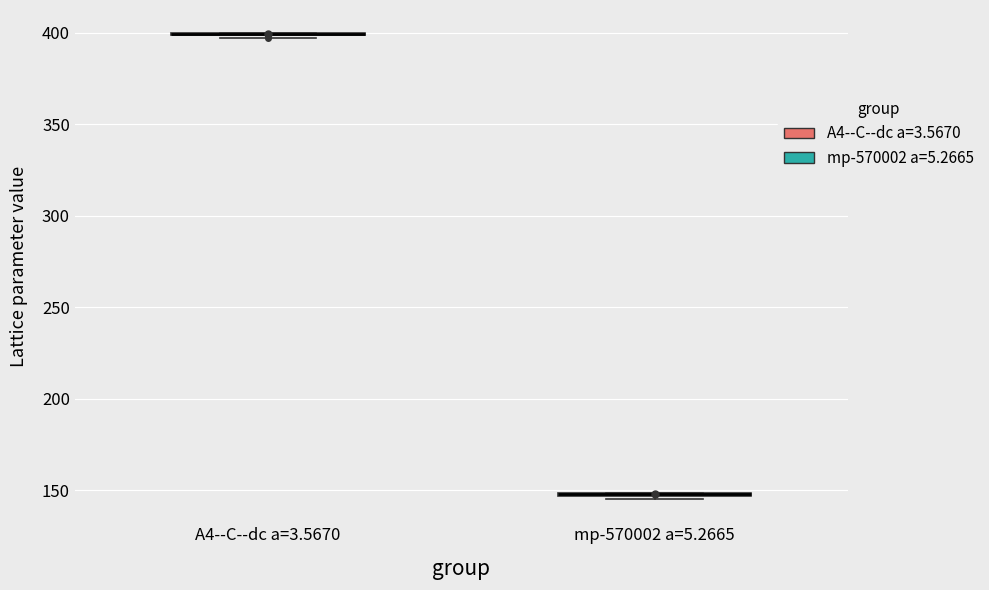

Where is the upper edge of the box for mp-570002 a=5.2665 on the y-axis? The values are not printed on the chart, so give them approximately, as read against the axis.

150